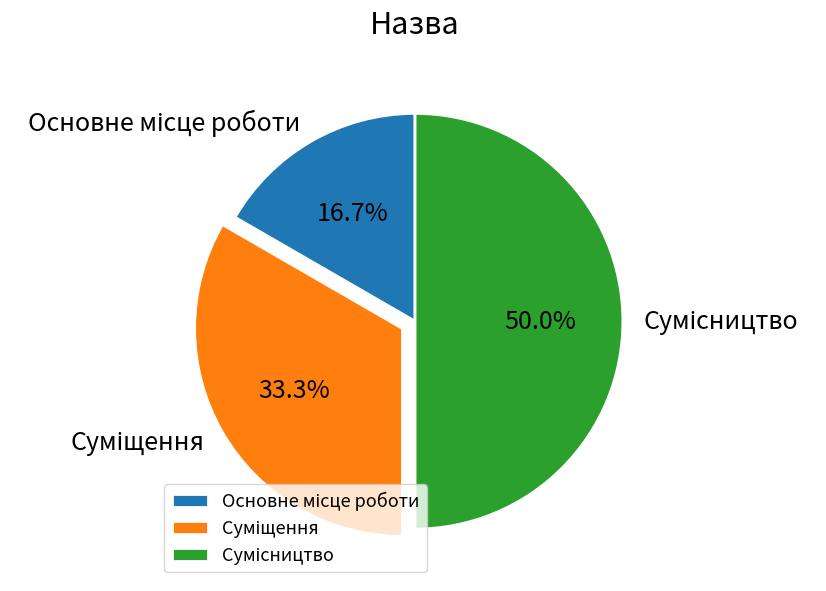

Count the number of slices in the pie.

3